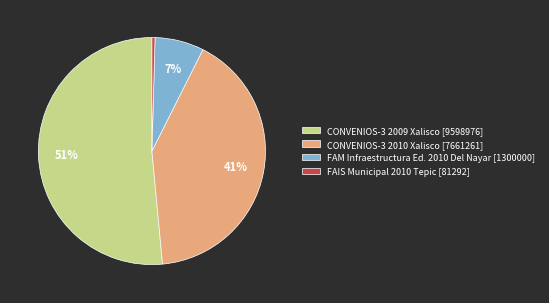

Is there a majority slice in this chart?

Yes